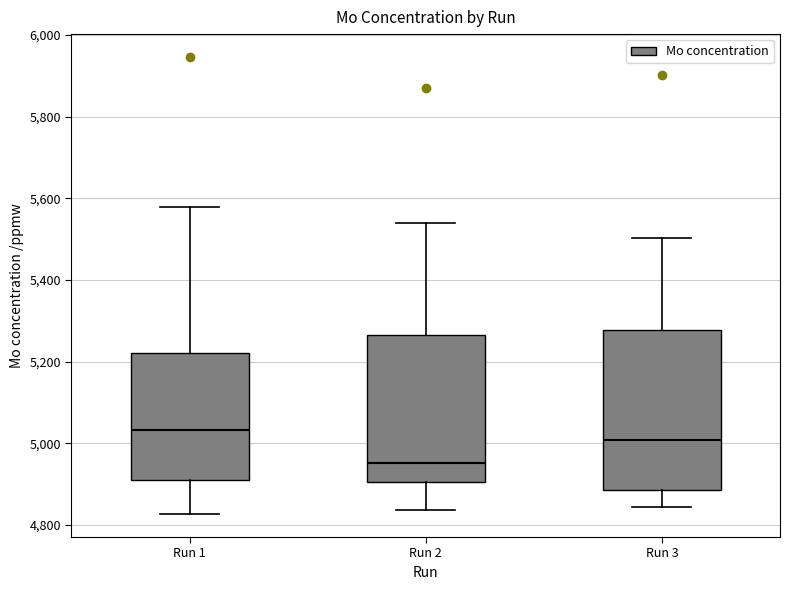

Where is the lower edge of the box for Run 2 on the y-axis? The values are not printed on the chart, so give them approximately, as read against the axis.

4900